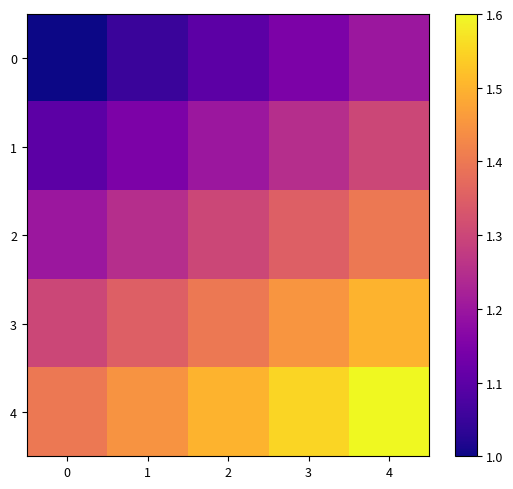

Which series has the largest total across all categories?

4